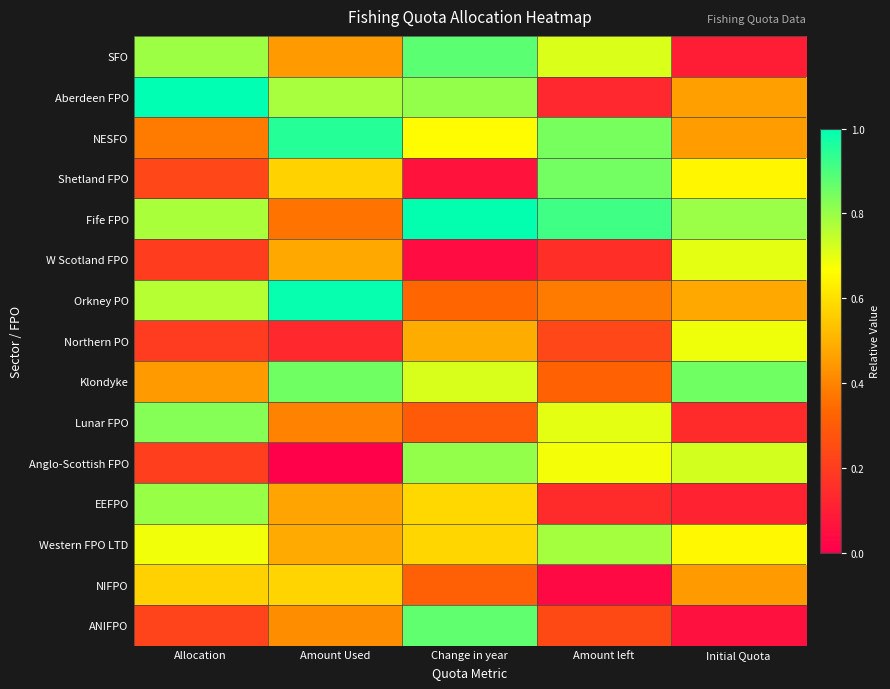

At Amount Used, list the series in order from smallest to largest.

Anglo-Scottish FPO, Northern PO, Fife FPO, Lunar FPO, ANIFPO, SFO, EEFPO, W Scotland FPO, Western FPO LTD, Shetland FPO, NIFPO, Aberdeen FPO, Klondyke, NESFO, Orkney PO